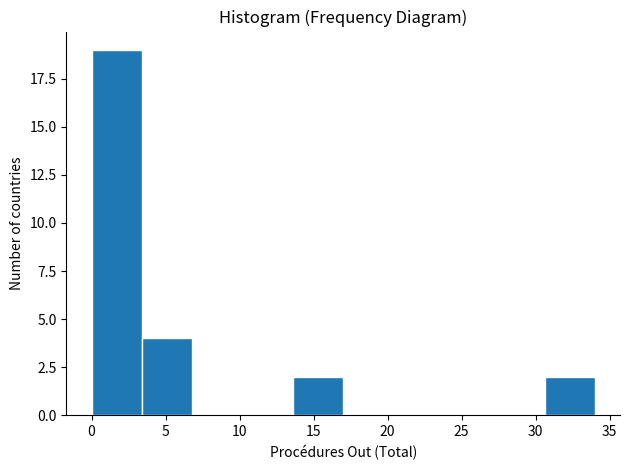

Which range on the x-axis has the tallest bar?

0.0 to 3.4